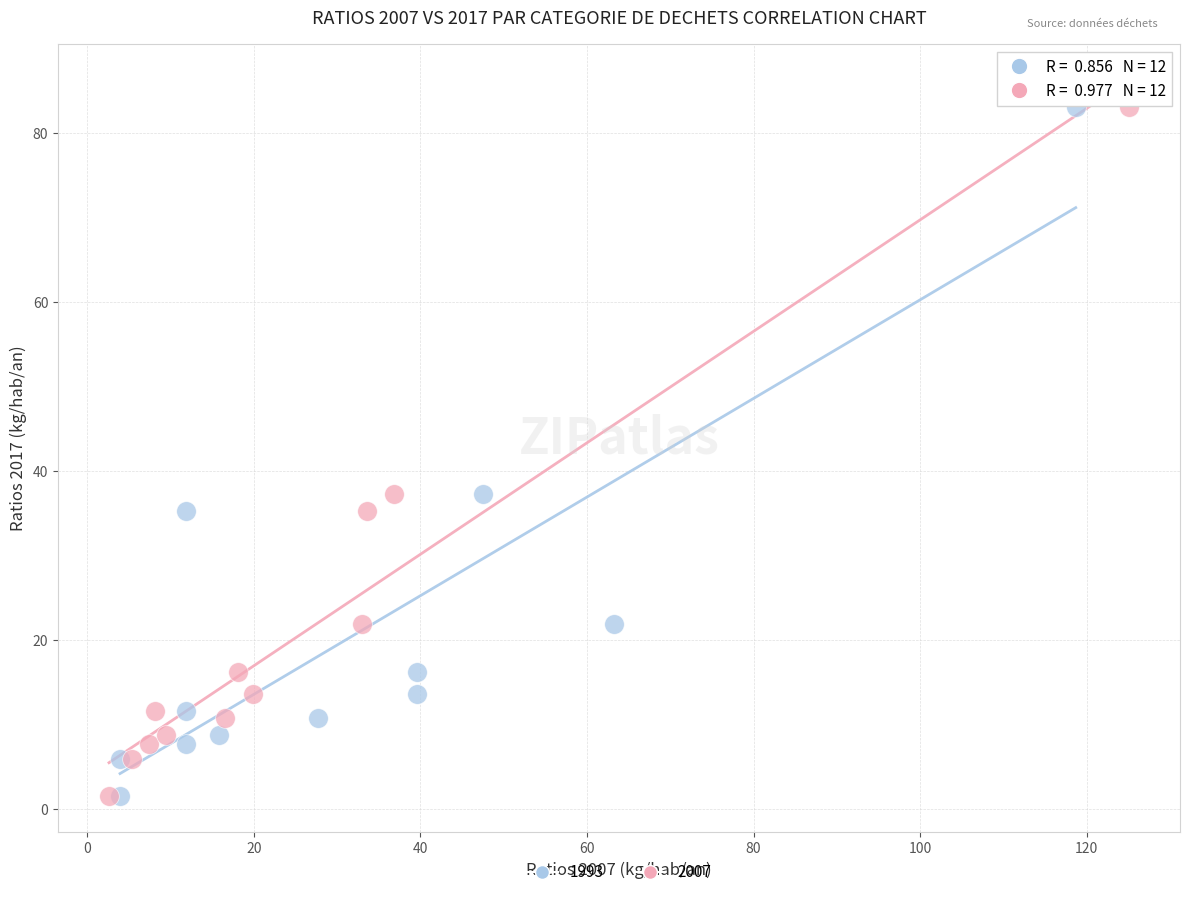

What are all the series names shown in the legend?

1993, 2007